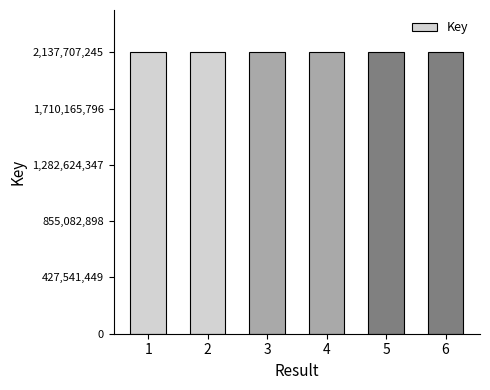

What is the value of the 4th bar from the left?

2137707235